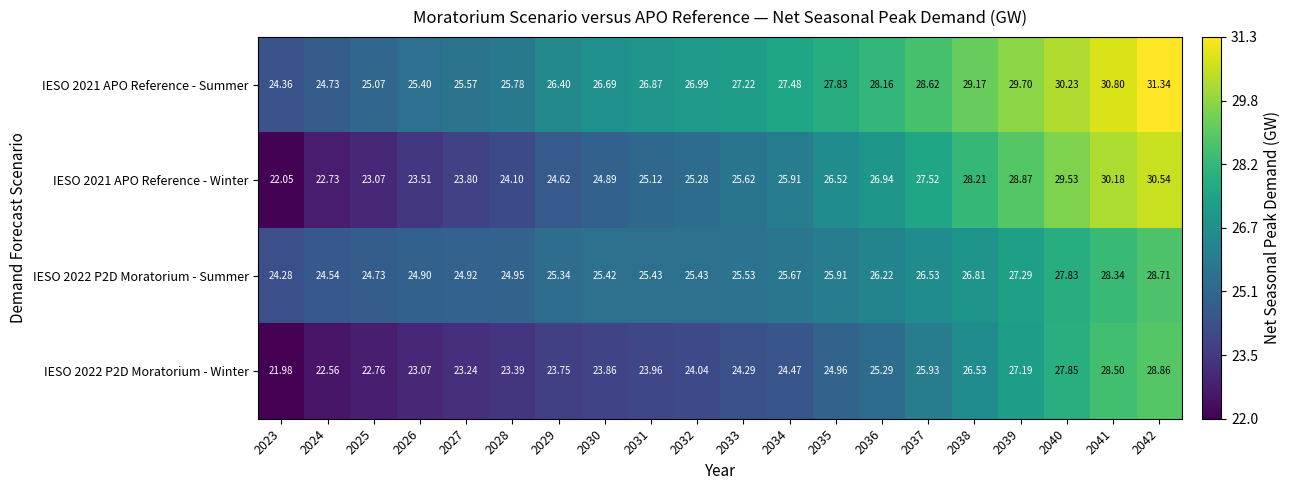

Is the value of IESO 2022 P2D Moratorium - Winter at 2041 greater than the value of IESO 2021 APO Reference - Summer at 2038?

No